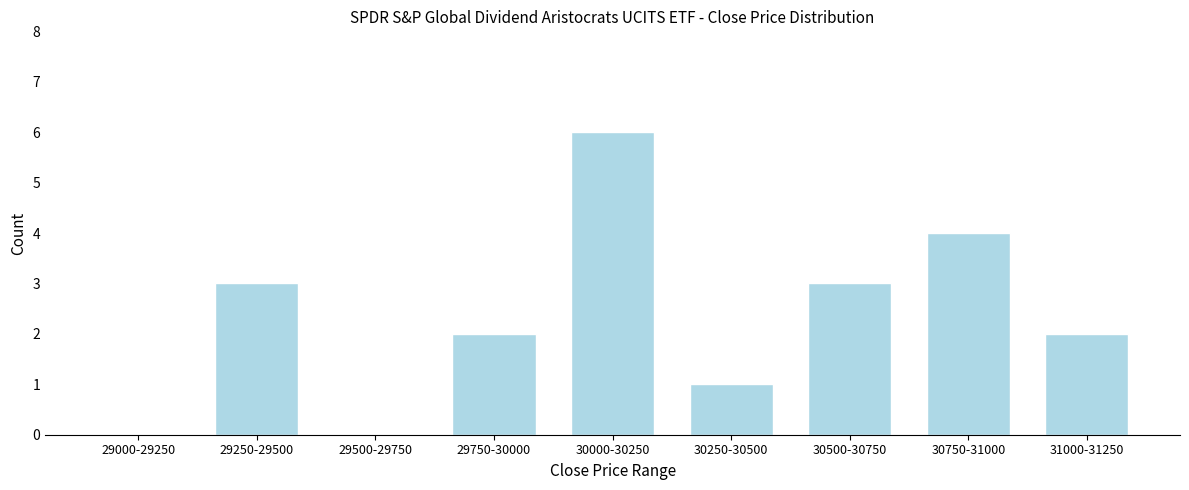

Reading left to right, what are all the values shown in this chart?

29000-29250=0	29250-29500=3	29500-29750=0	29750-30000=2	30000-30250=6	30250-30500=1	30500-30750=3	30750-31000=4	31000-31250=2